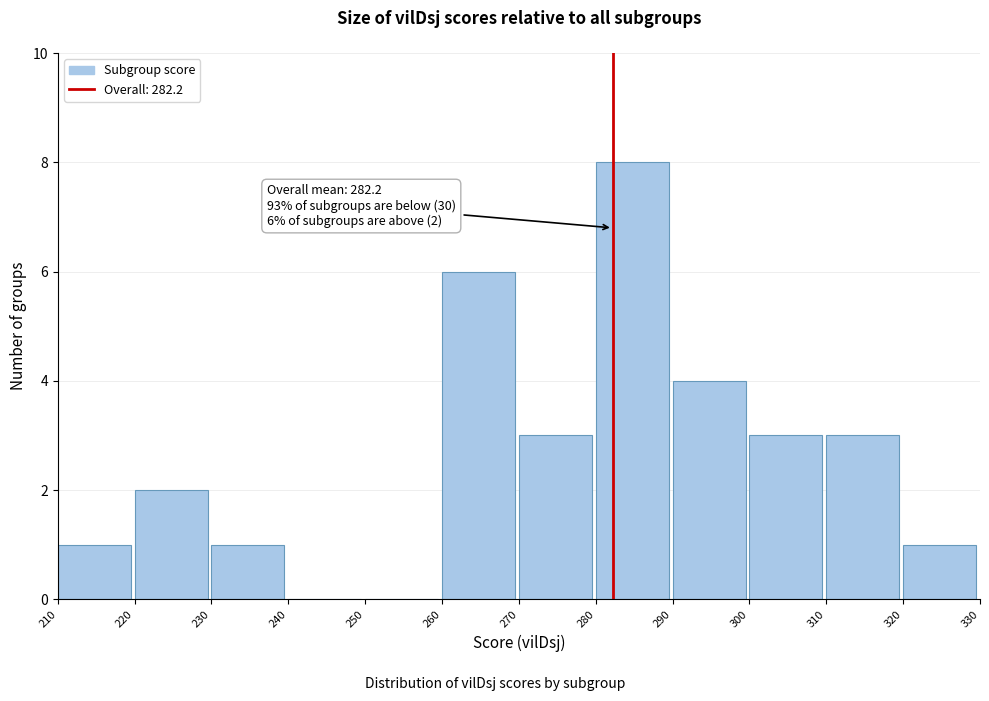

Which range on the x-axis has the tallest bar?

280 to 290